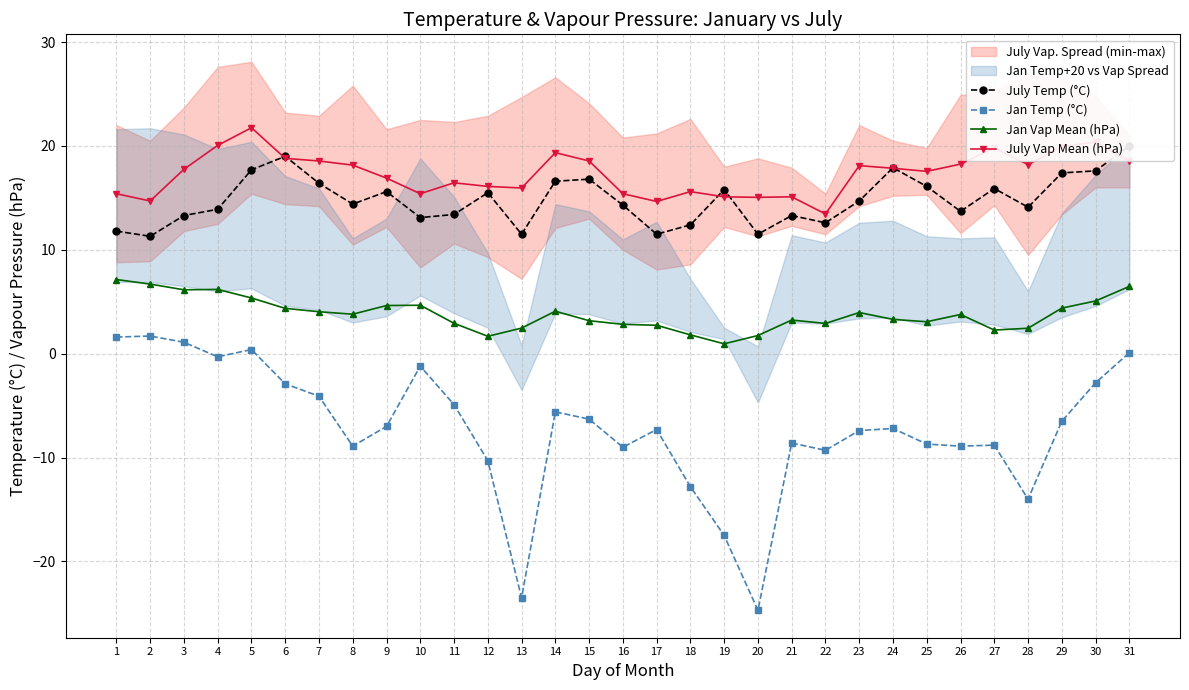

Reading left to right, transcribe all the data shown in this chart.

July Temp (°C): 11.8	11.3	13.3	13.9	17.7	19.0	16.4	14.4	15.6	13.1	13.4	15.5	11.5	16.6	16.8	14.3	11.5	12.4	15.8	11.5	13.3	12.6	14.7	17.9	16.1	13.7	15.9	14.1	17.4	17.6	20.0
Jan Temp (°C): 1.6	1.7	1.1	-0.3	0.4	-2.9	-4.1	-8.9	-7.0	-1.2	-4.9	-10.3	-23.5	-5.6	-6.3	-9.0	-7.3	-12.8	-17.5	-24.7	-8.6	-9.3	-7.4	-7.2	-8.7	-8.9	-8.8	-14.0	-6.5	-2.8	0.1
Jan Vap Mean (hPa): 7.1	6.7	6.2	6.2	5.4	4.4	4.0	3.8	4.6	4.7	2.9	1.7	2.5	4.1	3.2	2.8	2.7	1.8	0.9	1.8	3.2	2.9	4.0	3.3	3.1	3.8	2.3	2.5	4.4	5.1	6.5
July Vap Mean (hPa): 15.4	14.7	17.8	20.1	21.8	18.8	18.5	18.1	16.9	15.4	16.4	16.1	15.9	19.4	18.6	15.4	14.6	15.6	15.1	15.1	15.1	13.4	18.1	17.9	17.6	18.2	19.8	18.2	19.9	20.4	18.5